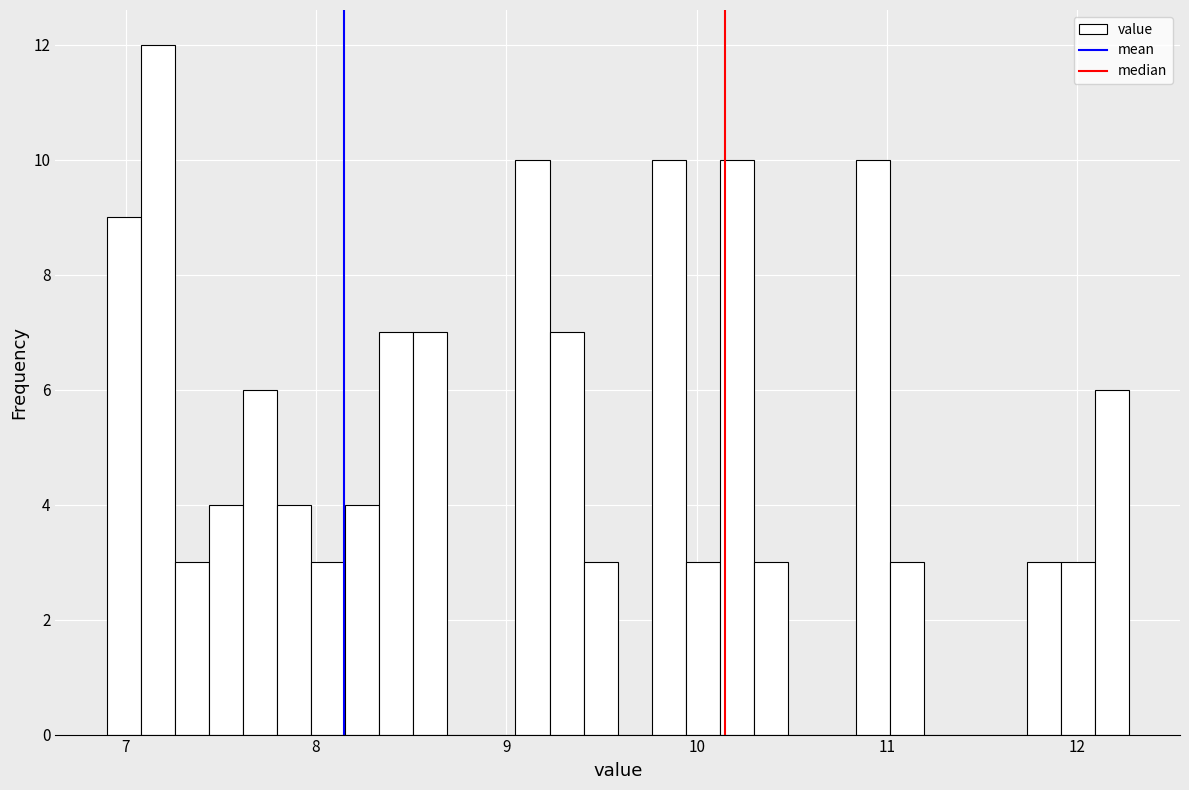

Around what value on the x-axis is the tallest bar? Give the approximate position of its centre, as read against the axis.

7.2